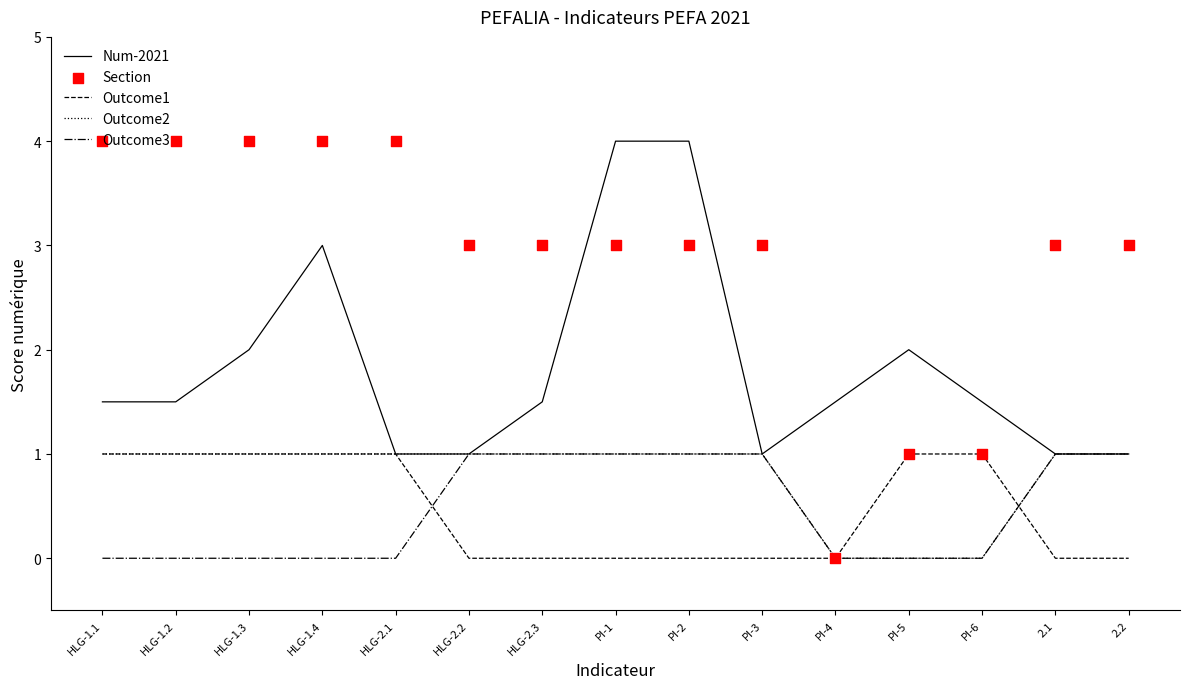

At which category is the sum across all series the highest?

HLG-1.4